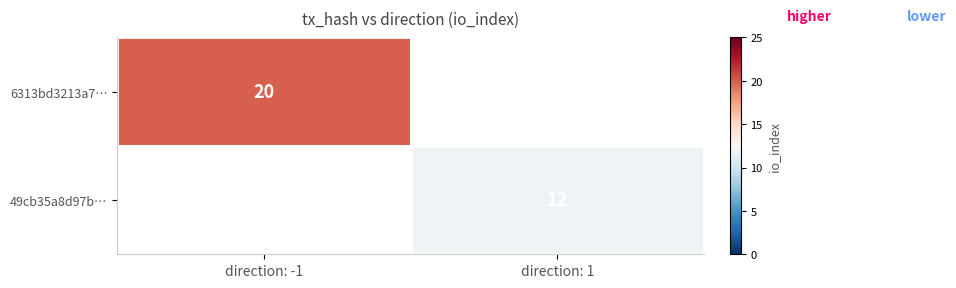

True or false: 49cb35a8d97b… has a value of 12 at direction: 1.

True